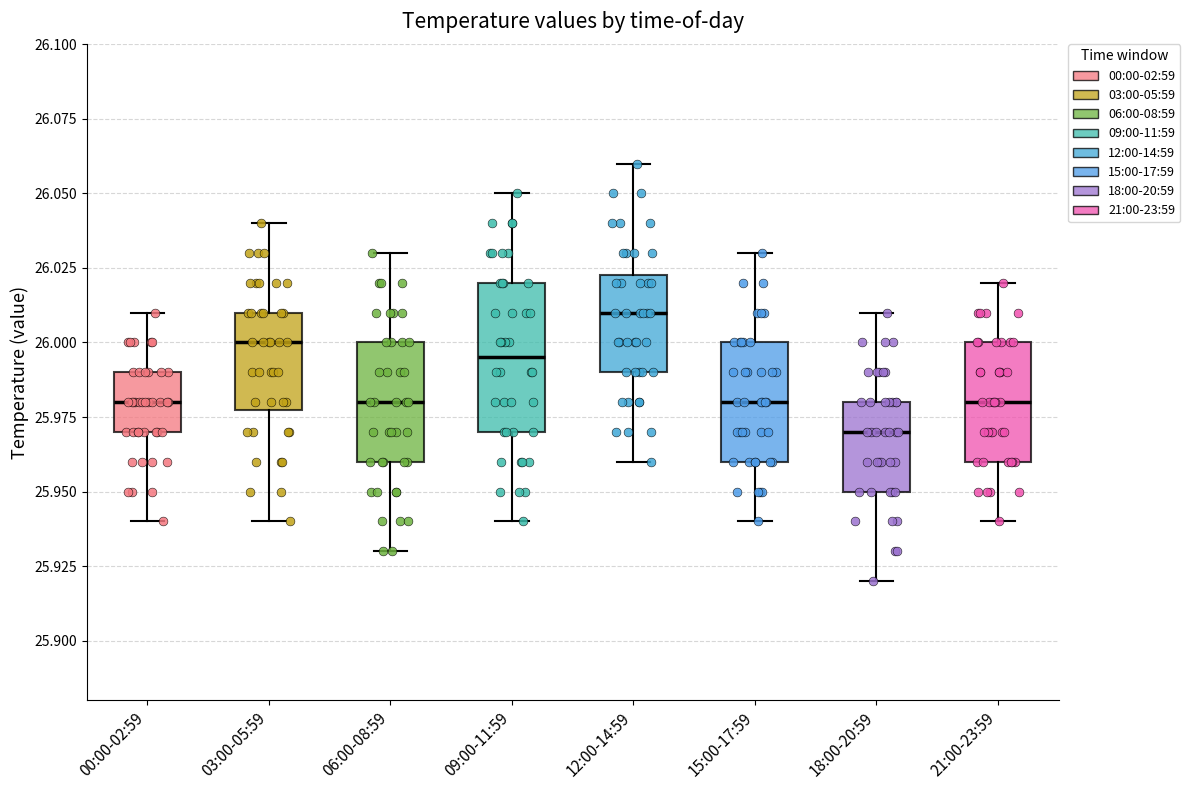

Which box's median line is the lowest?

18:00-20:59